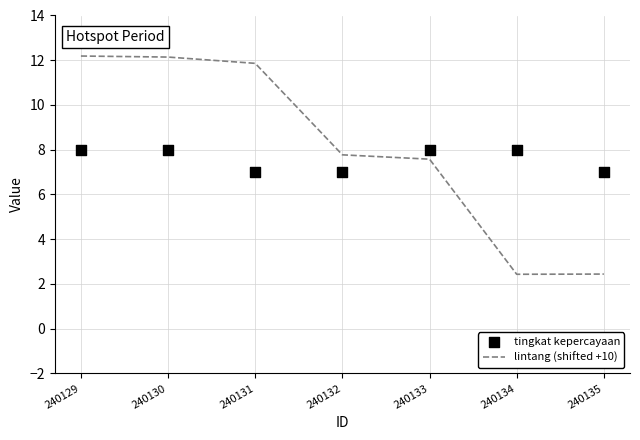

Which series contains the highest Y value?

lintang (shifted +10)